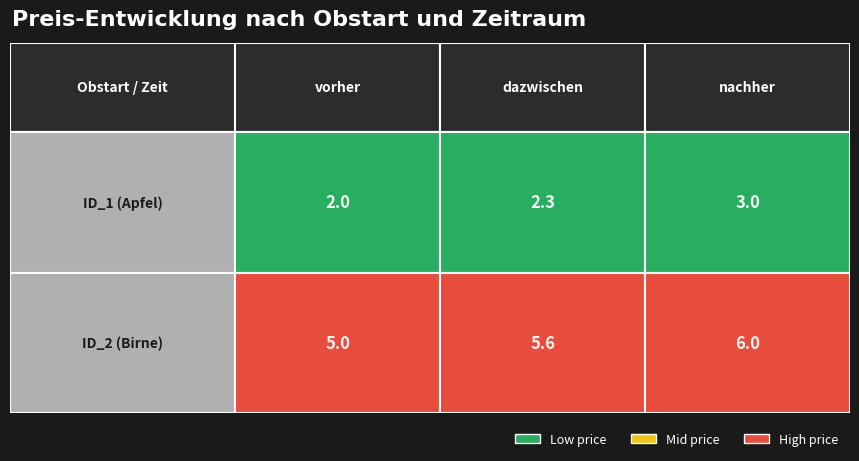

Is it true that ID_1 (Apfel) equals 2.0 at vorher?

True